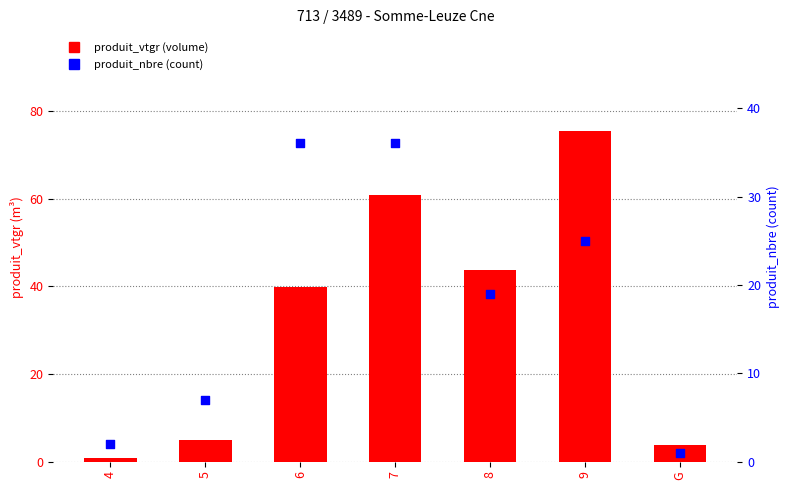

Is the value of produit_vtgr at 9 greater than the value of produit_nbre at 4?

Yes